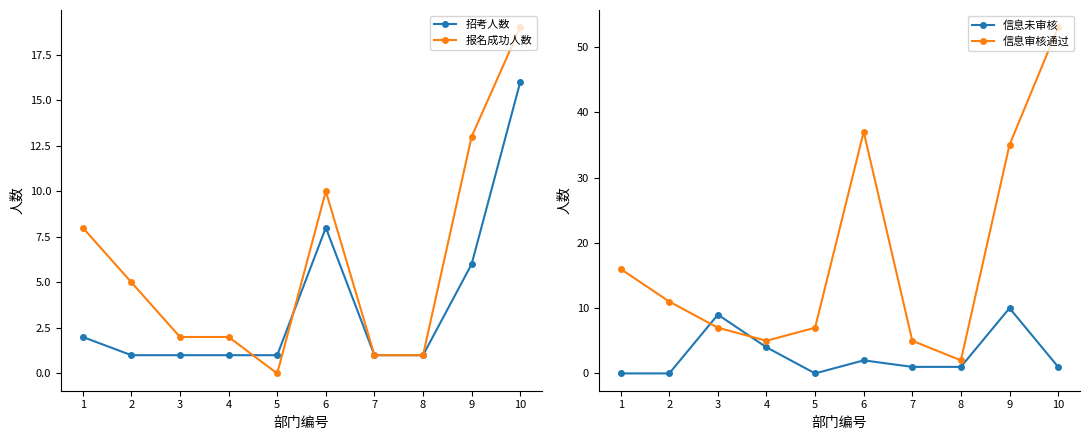

Which has a higher value, 8 or 7?

8